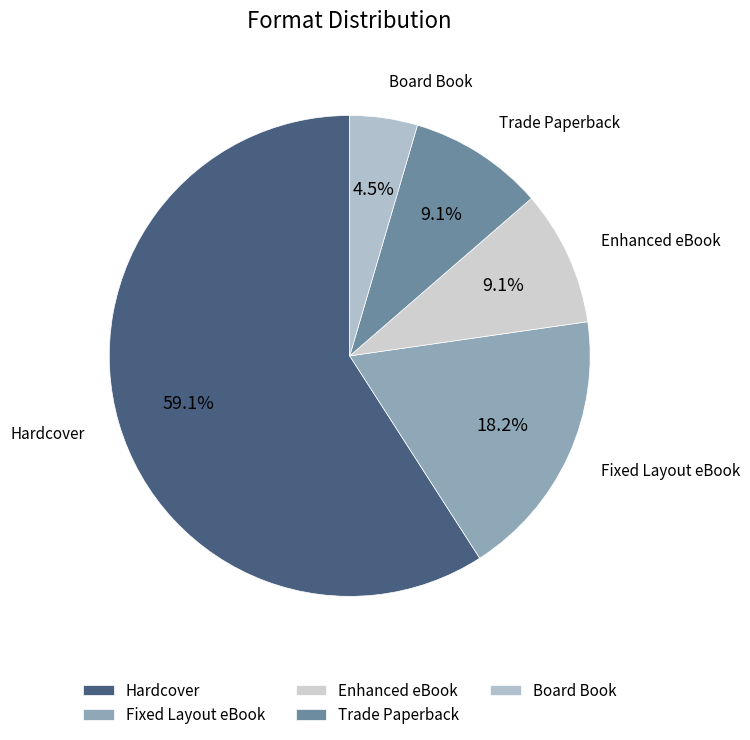

Which slice is the largest?

Hardcover